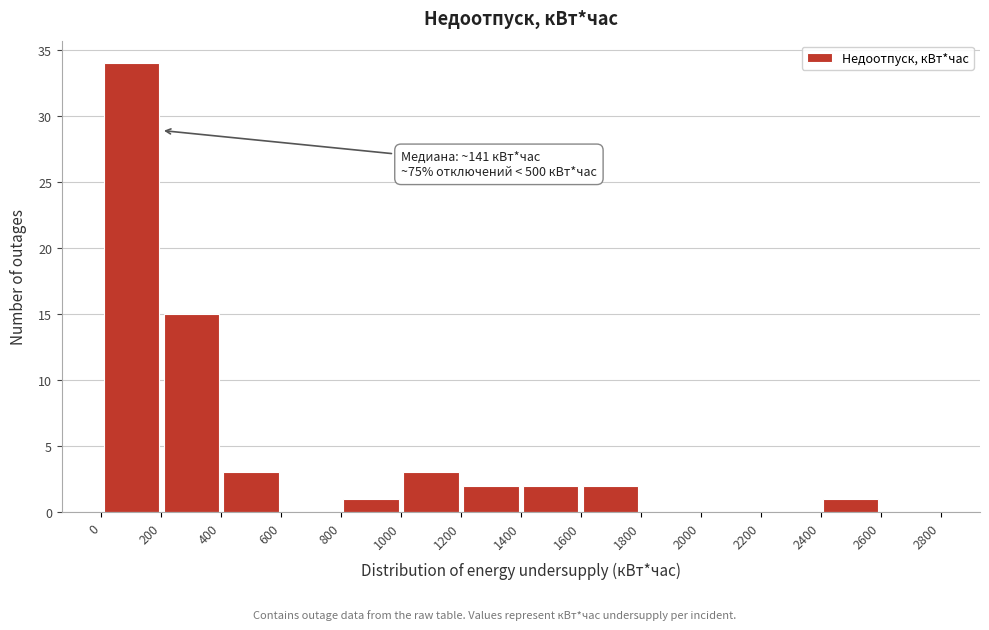

Which range on the x-axis has the tallest bar?

0 to 200